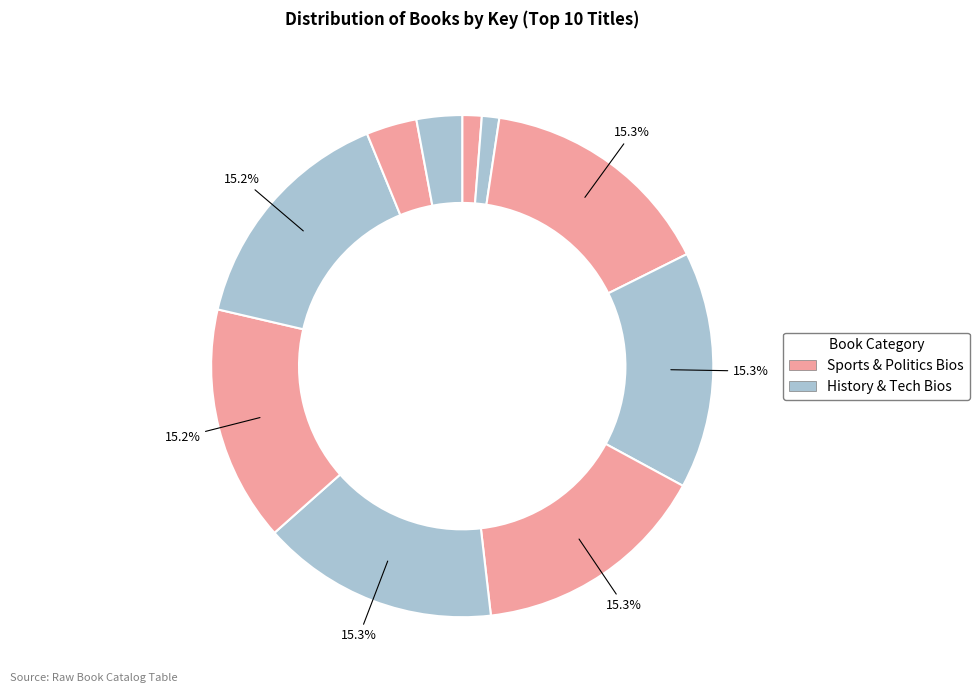

How many slices are in this pie chart?

10